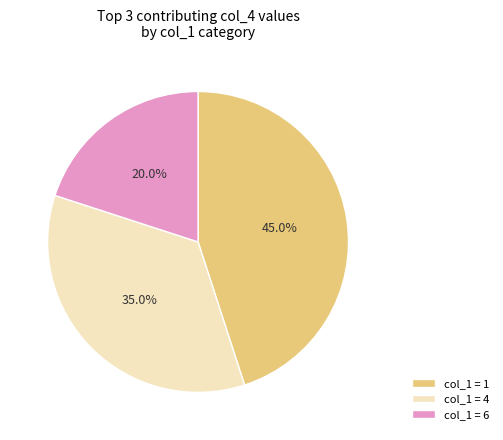

Is there a majority slice in this chart?

No